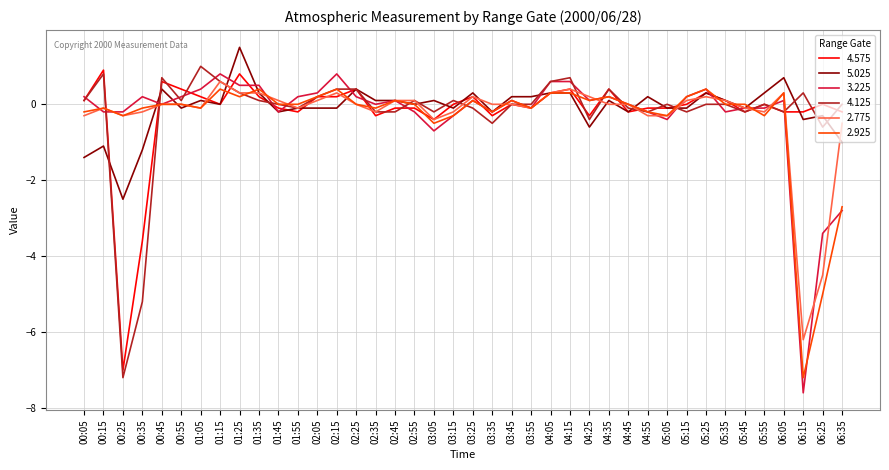

Is it true that 3.225 equals 0.1 at 04:25?

True